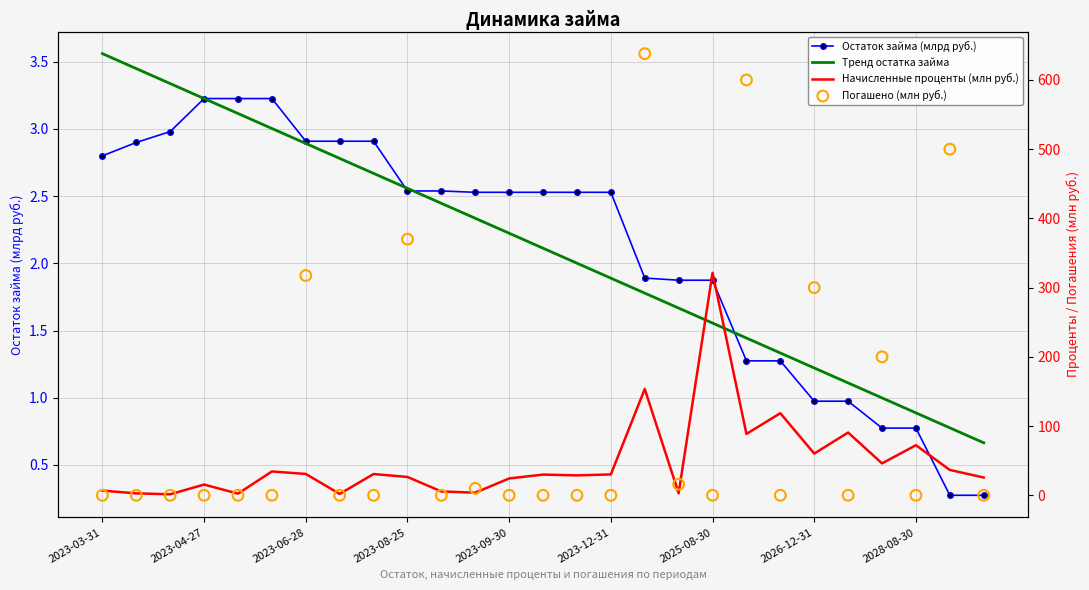

Which series reaches the maximum Y coordinate?

Погашено (млн руб.)